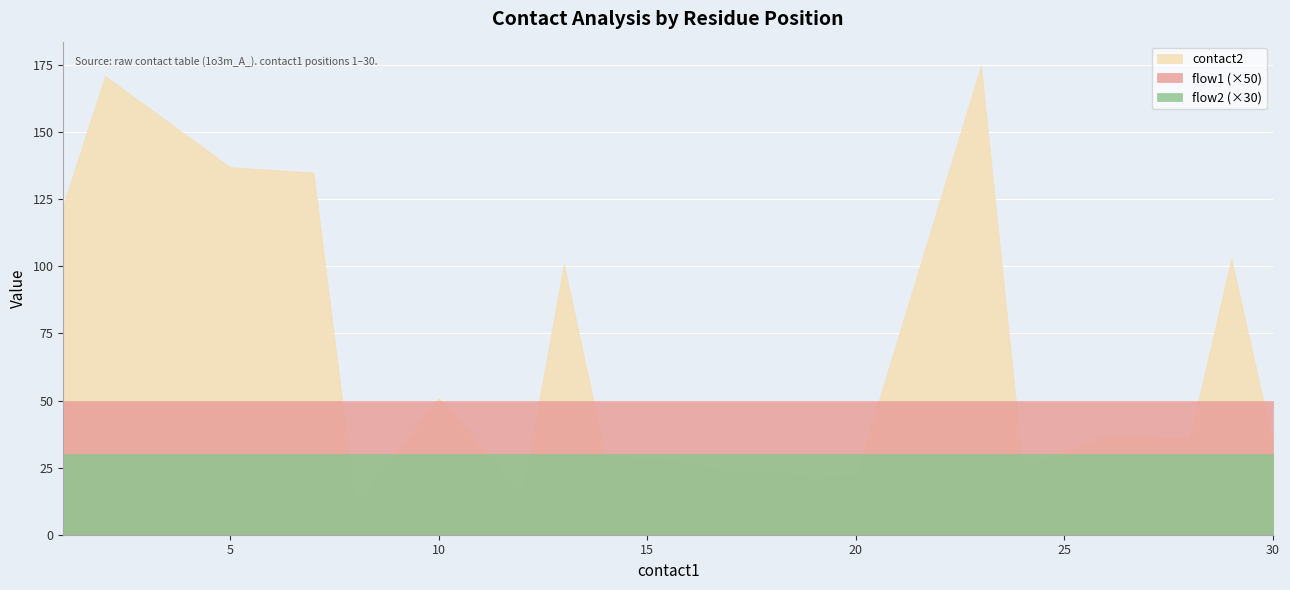

Which series has the widest spread of values?

contact2